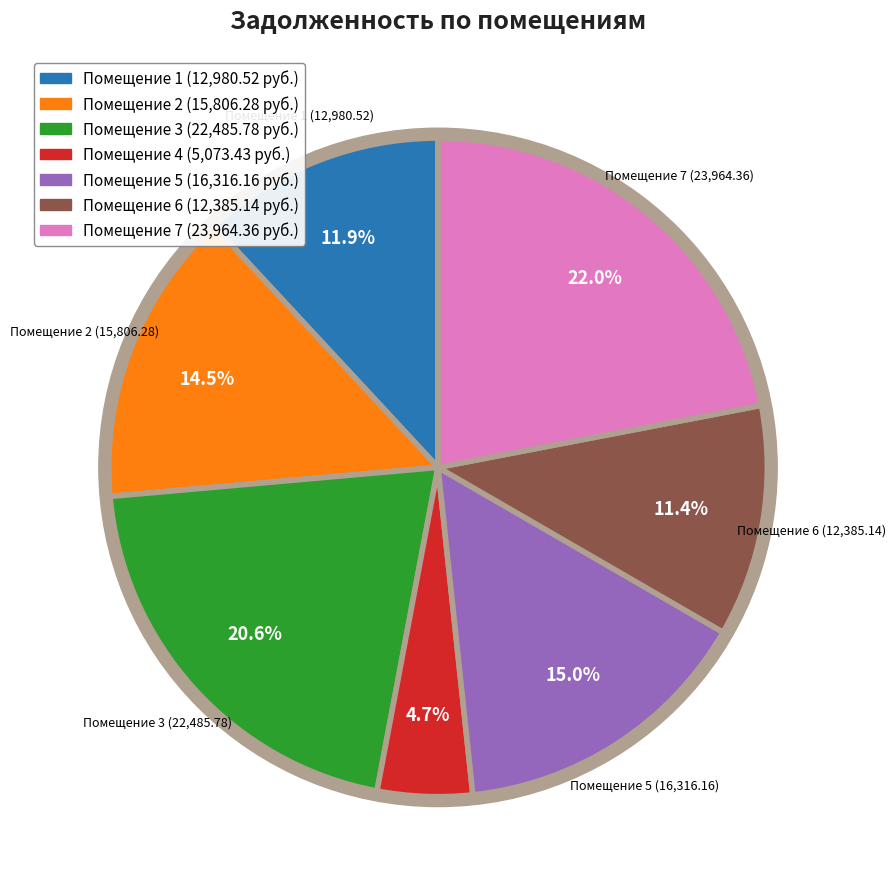

To the nearest percent, what is the difference between the 6 and 1 slice percentages?

1%